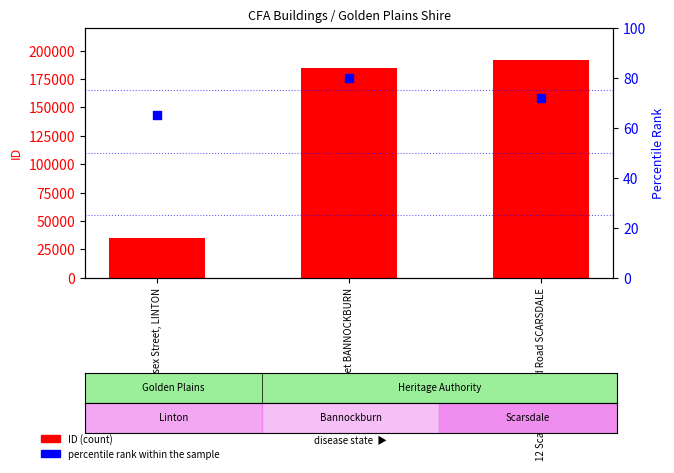

Which series has the widest spread of Y values?

ID (count)